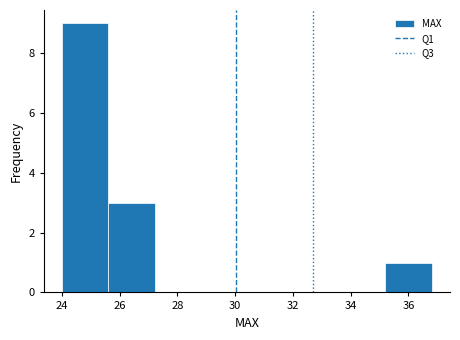

Reading left to right, transcribe this chart: for each bar, give the range it covers on the x-axis and its height. Neither the bar edges nor the heights are printed on the chart, so give them approximately, as read against the axes.

24.0 to 25.6: 9
25.6 to 27.2: 3
27.2 to 28.8: 0
28.8 to 30.4: 0
30.4 to 32.0: 0
32.0 to 33.6: 0
33.6 to 35.2: 0
35.2 to 36.8: 1